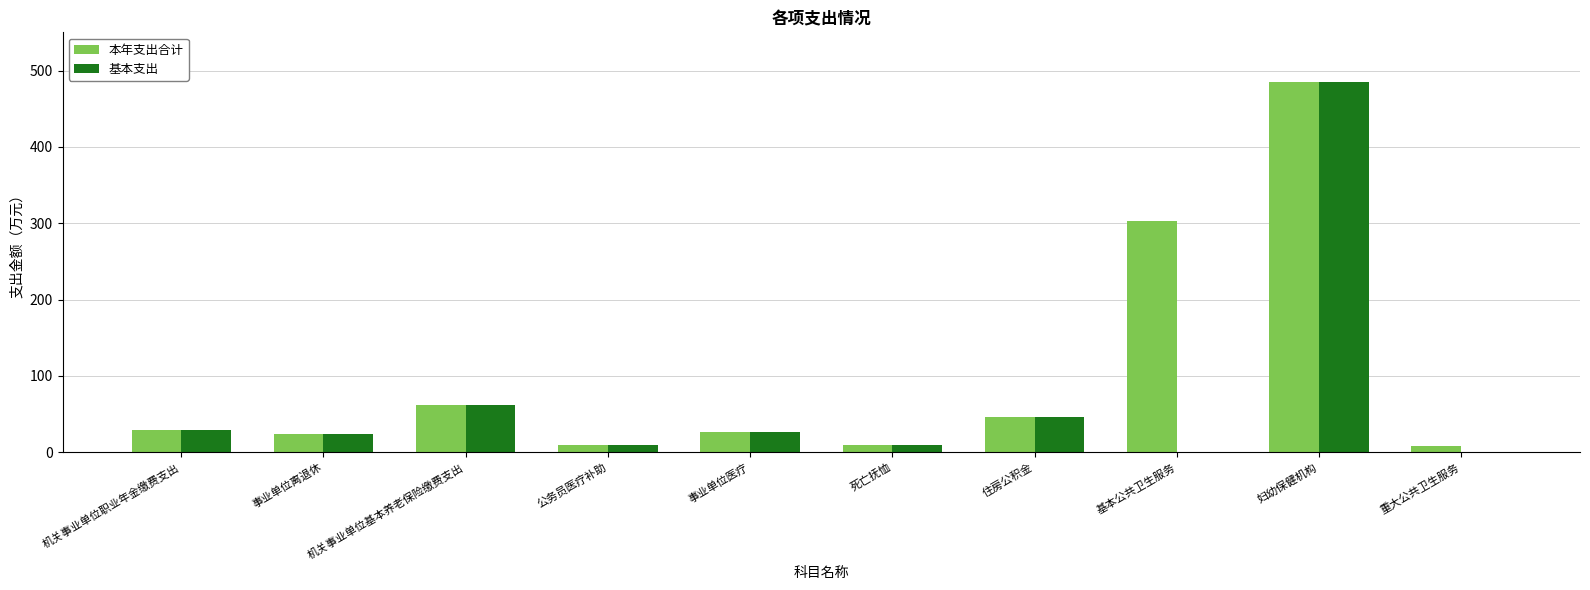

How many values in the 基本支出 series exceed 27?

5